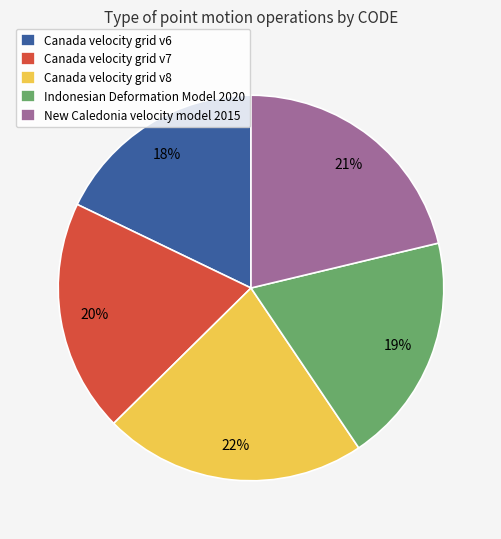

How many segments does this pie chart have?

5